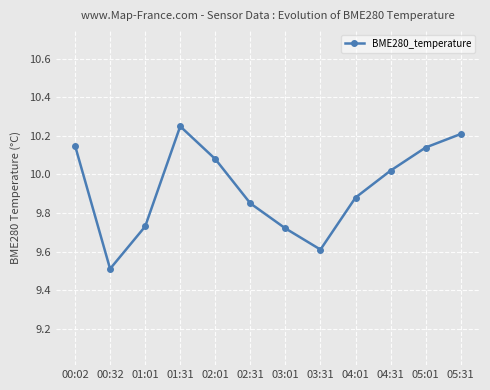

What is the difference between the maximum and minimum values?

0.7